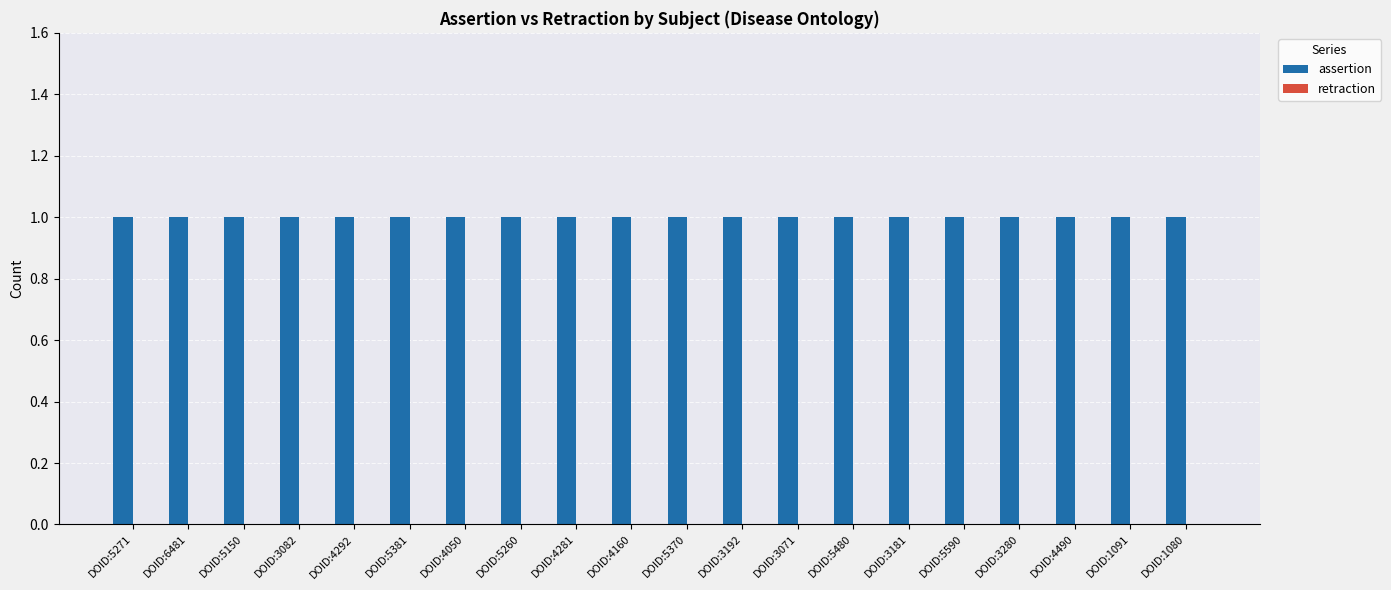

How many series are shown in this chart?

2